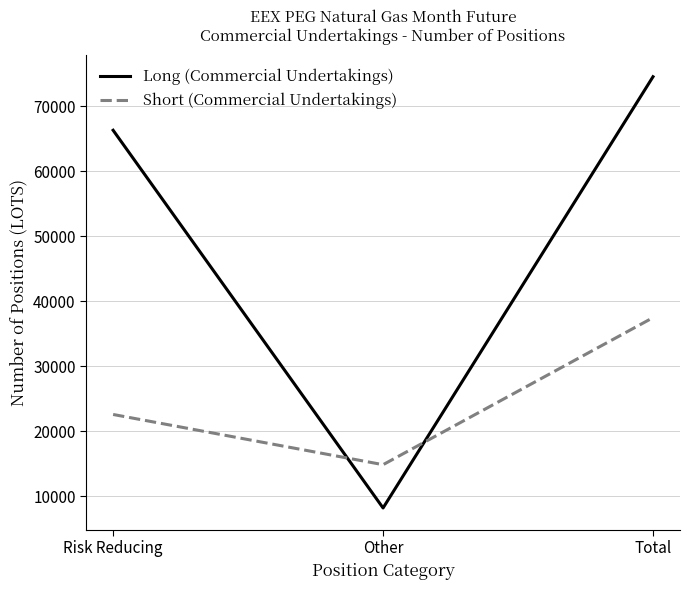

Reading left to right, transcribe all the data shown in this chart.

Long (Commercial Undertakings): Risk Reducing=66337.0	Other=8235.0	Total=74572.0
Short (Commercial Undertakings): Risk Reducing=22618.0	Other=14893.1	Total=37511.1